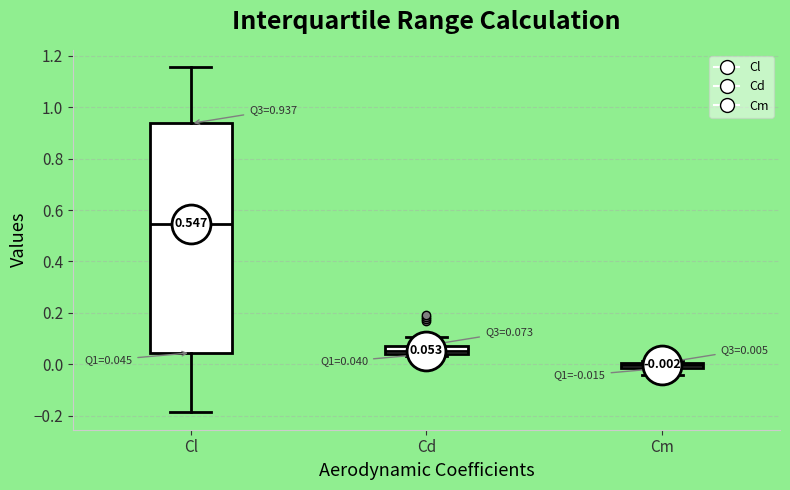

Which box's median line is the highest?

Cl